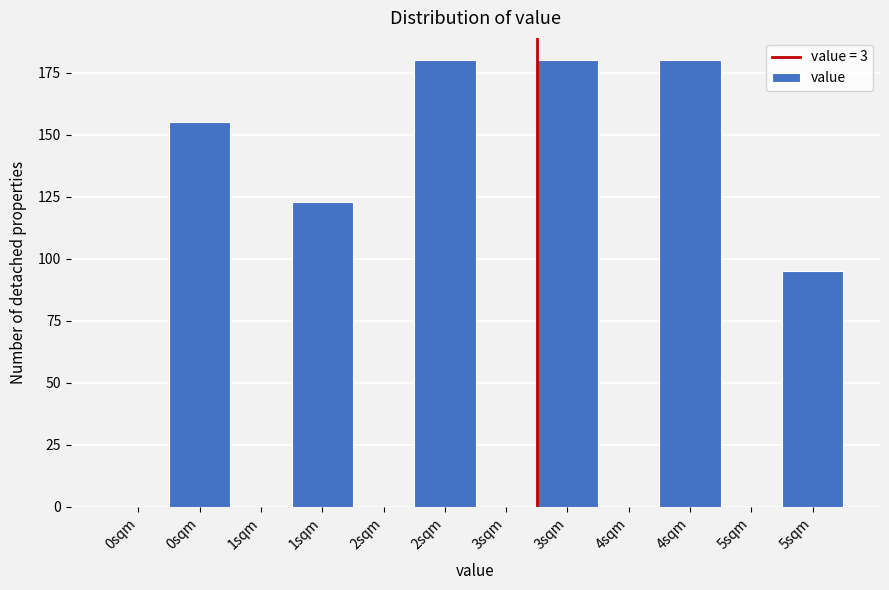

Are the bars horizontal?

No